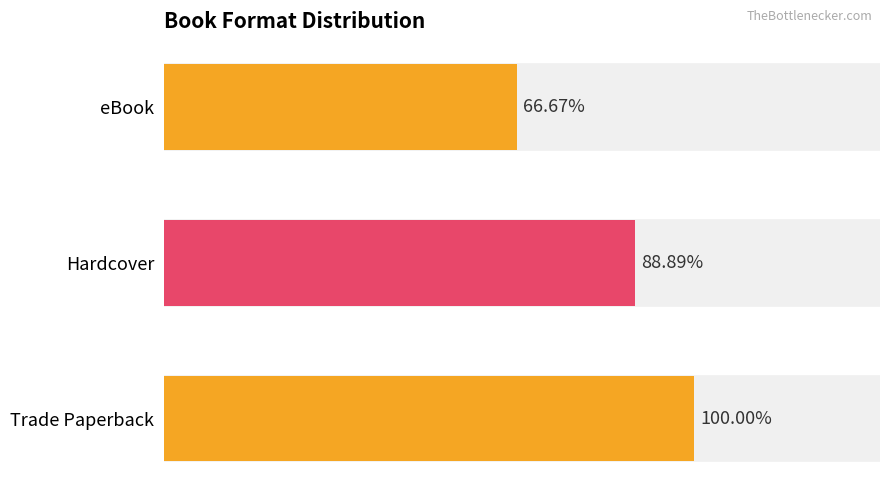

Does the chart contain any negative values?

No